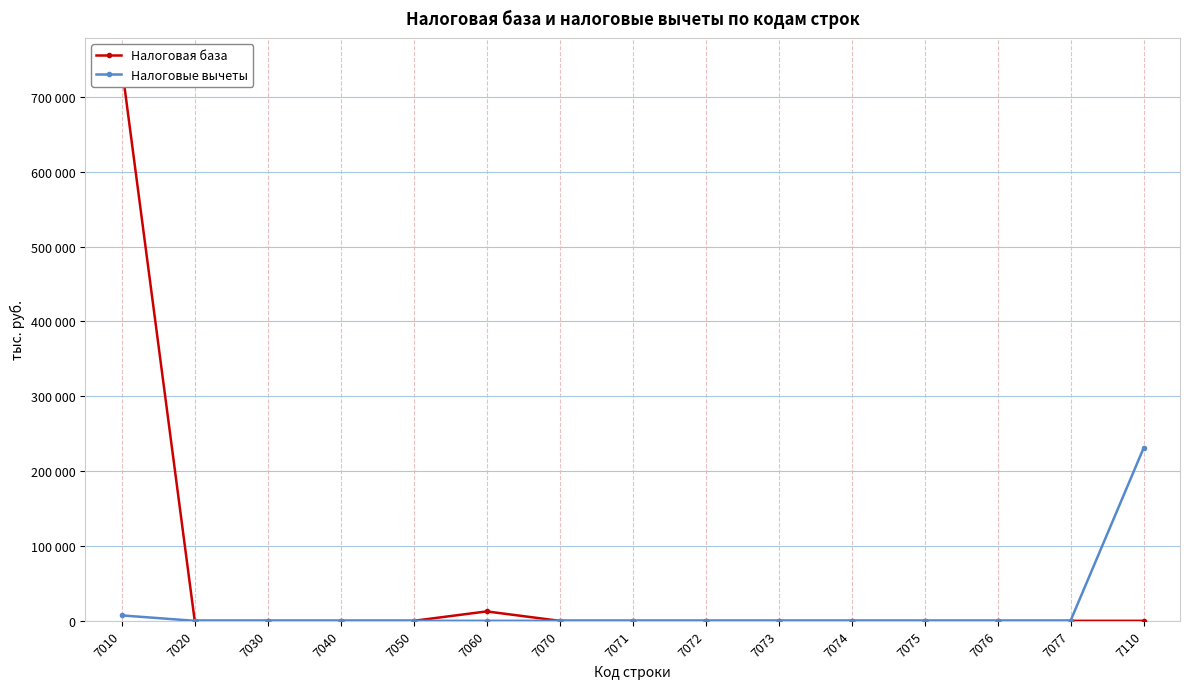

Which category has the highest value across all series?

7010